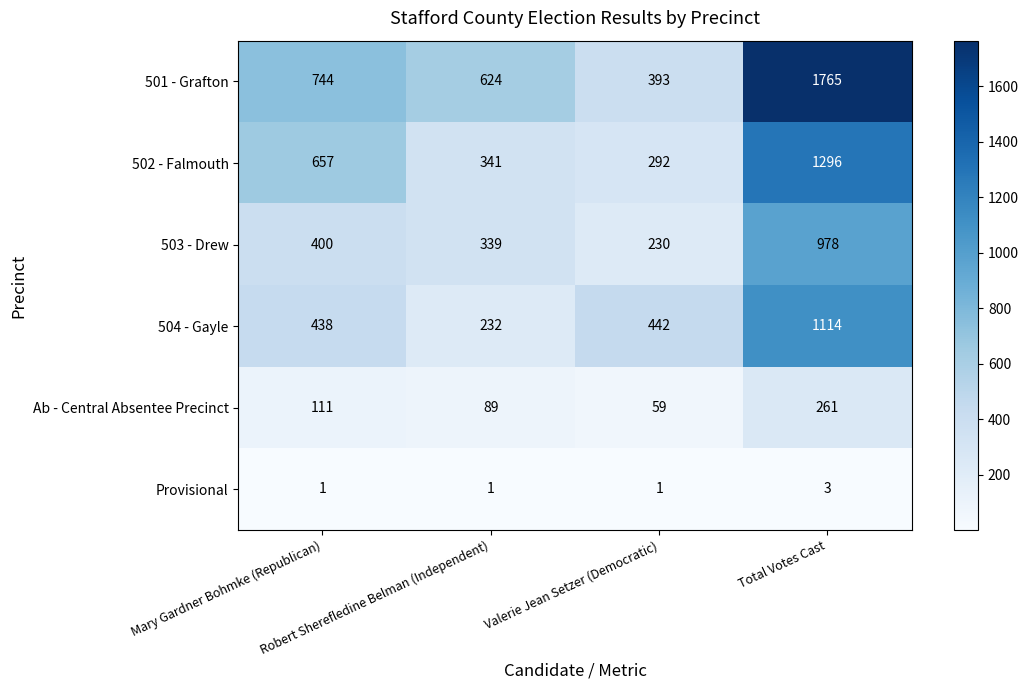

Which series has the largest range (max minus min)?

501 - Grafton